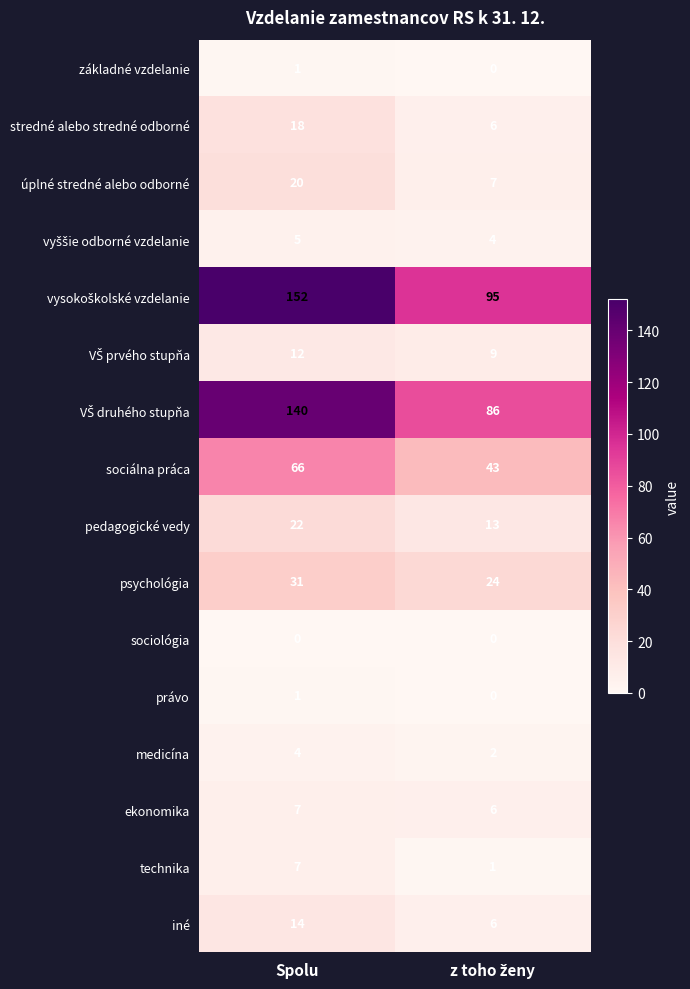

At which category is the sum across all series the highest?

Spolu